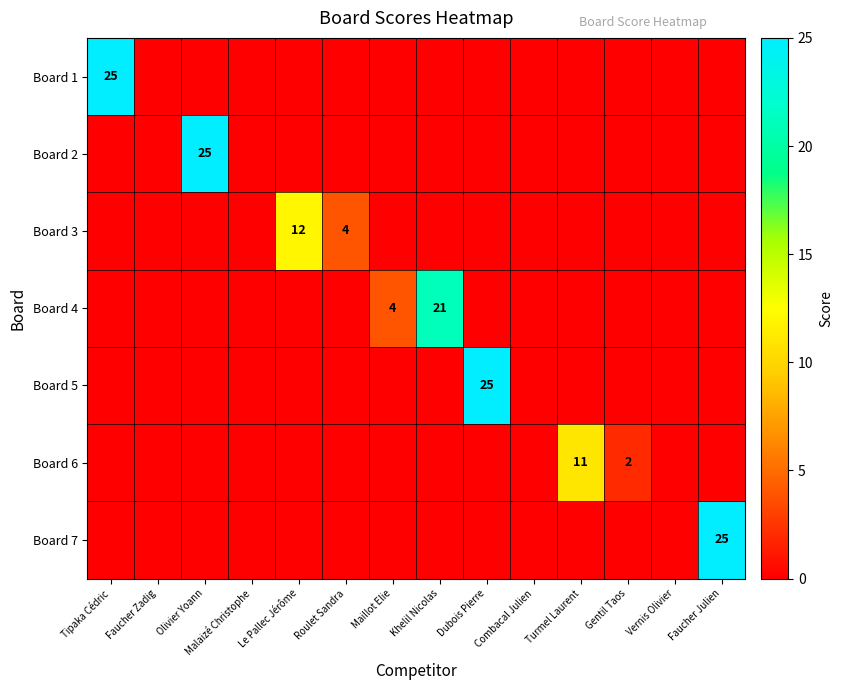

List the series in order of their peak value, highest first.

Board 1, Board 2, Board 5, Board 7, Board 4, Board 3, Board 6